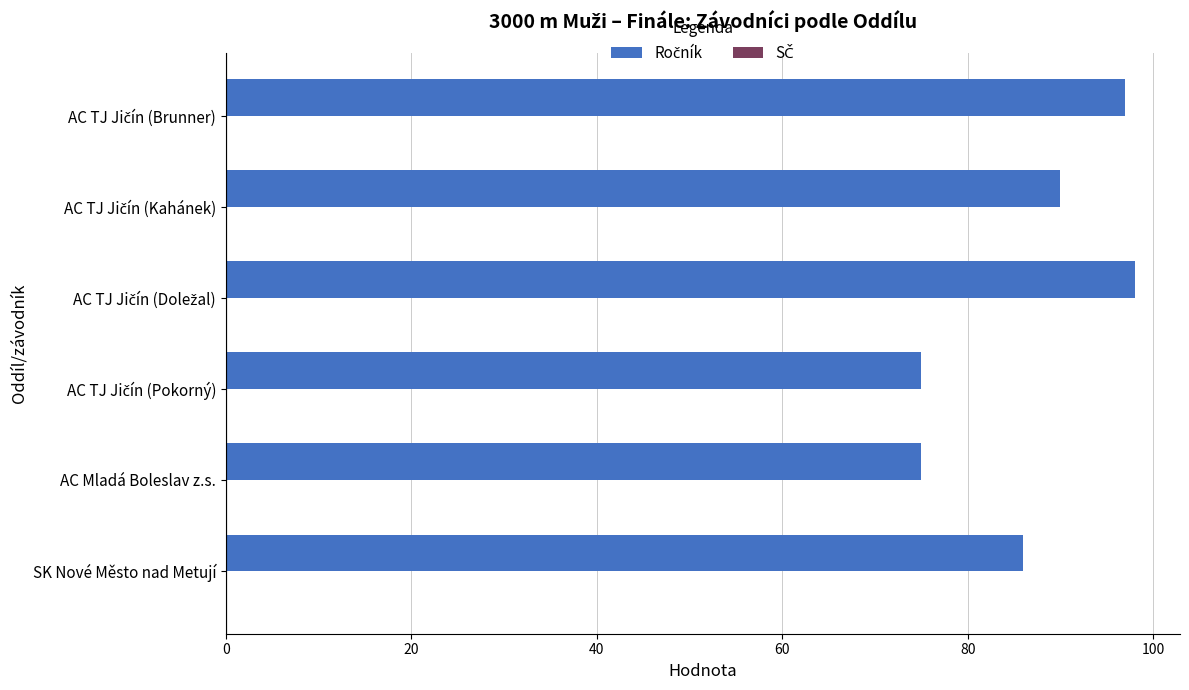

What is the minimum value shown in the chart?

75